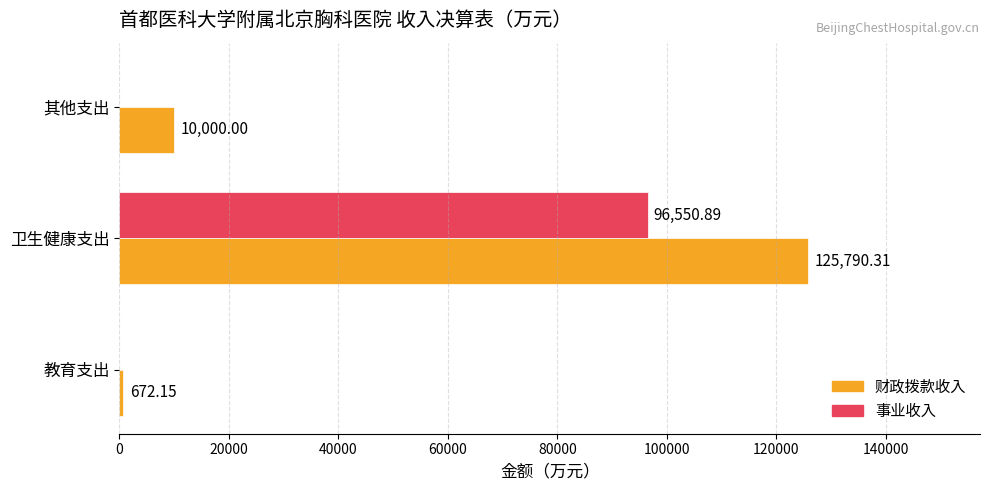

Between 教育支出 and 其他支出, which series saw the biggest shift?

财政拨款收入